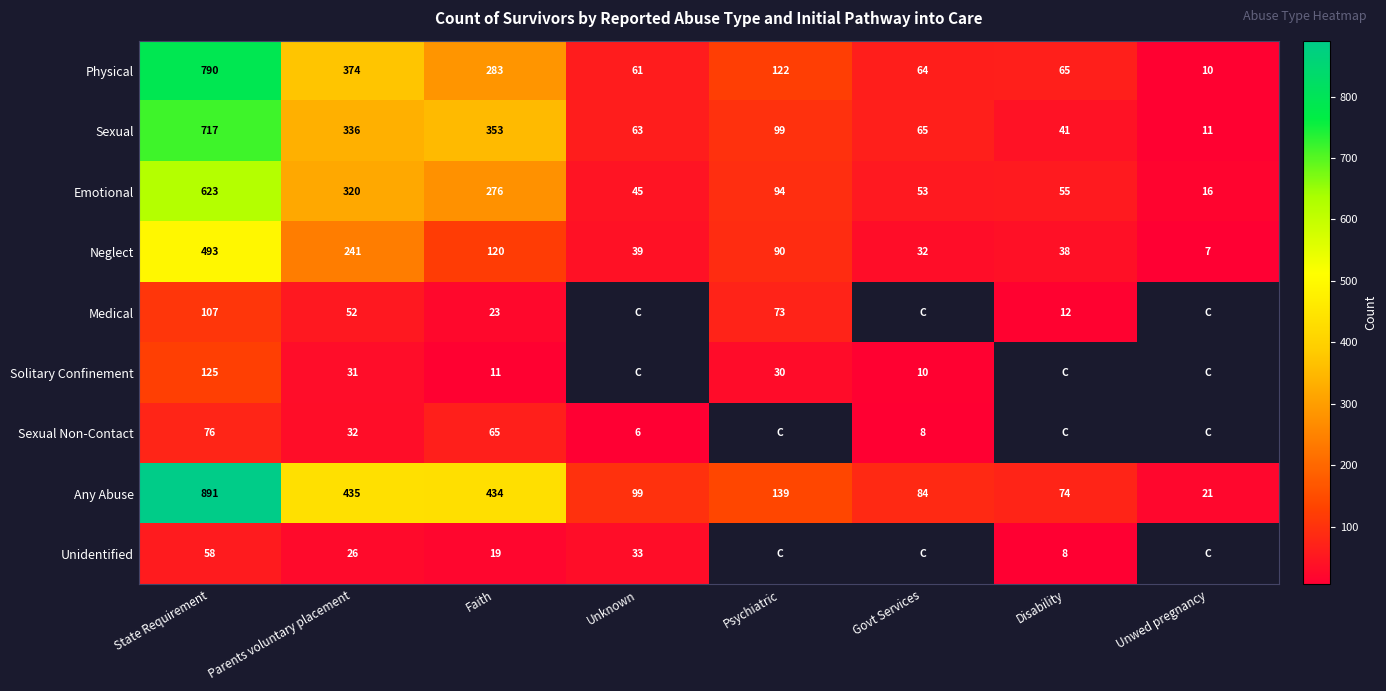

What is the lowest value of the Any Abuse series?

21